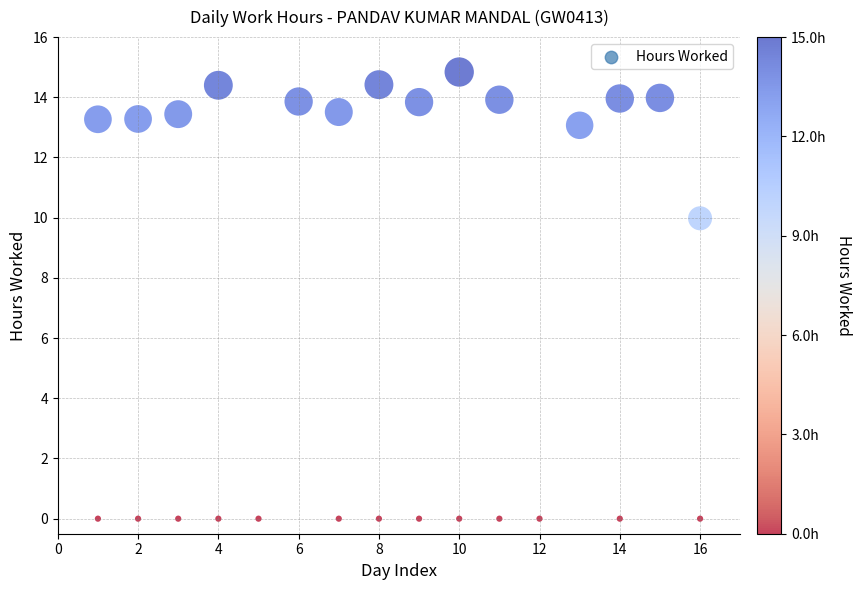

What Y value in the scatter plot is closest to 7?

10.0